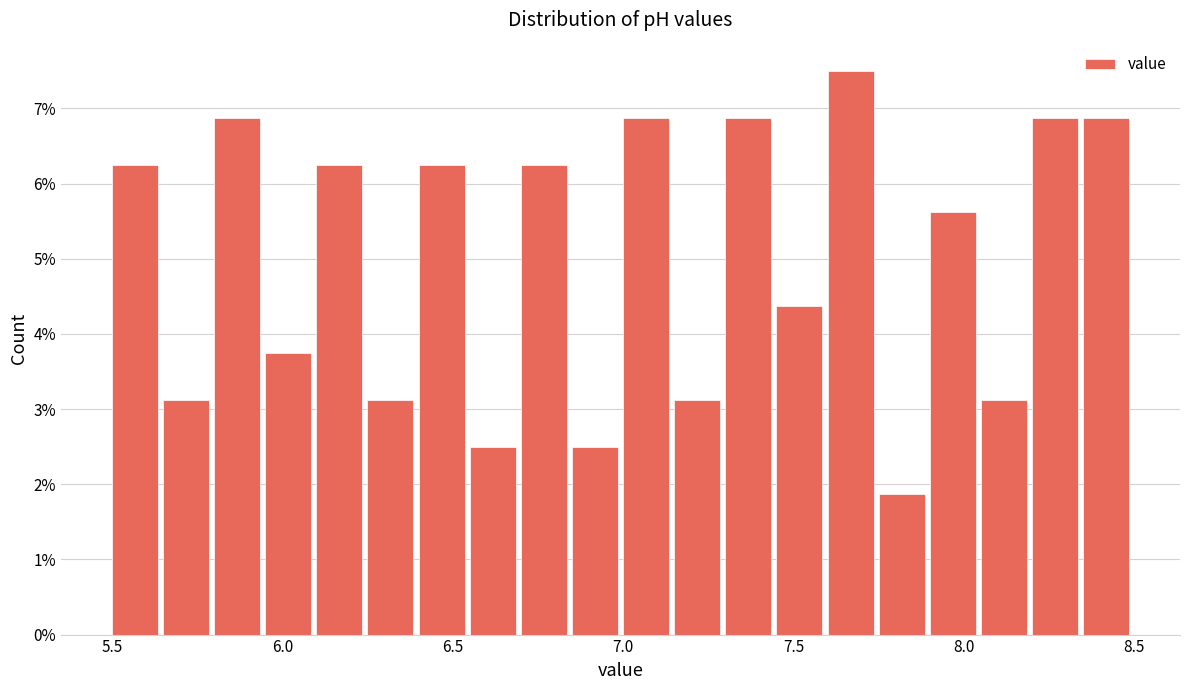

Read against the x-axis, roughly where is the centre of the tallest bar?

7.65